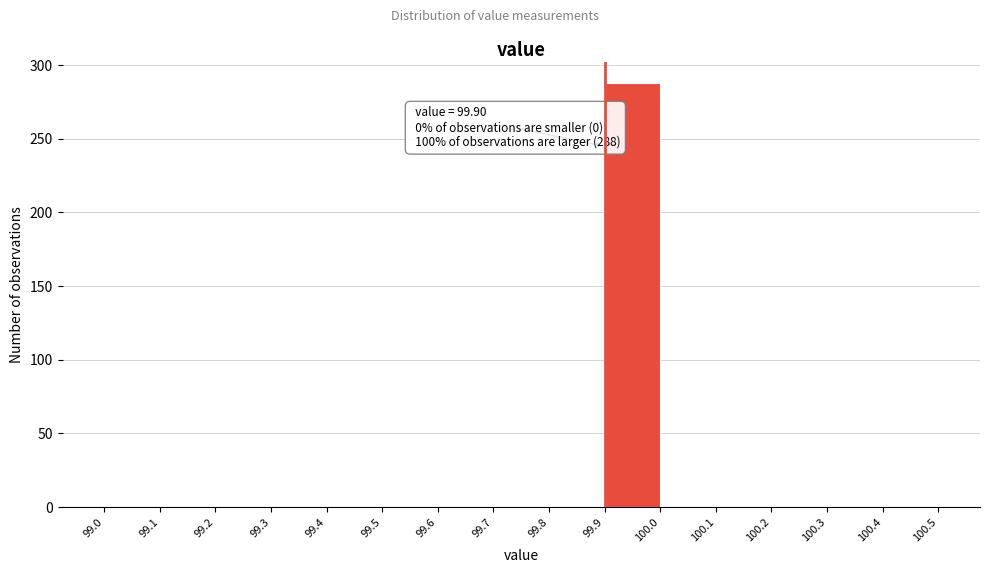

Which range on the x-axis has the tallest bar?

99.9 to 100.0